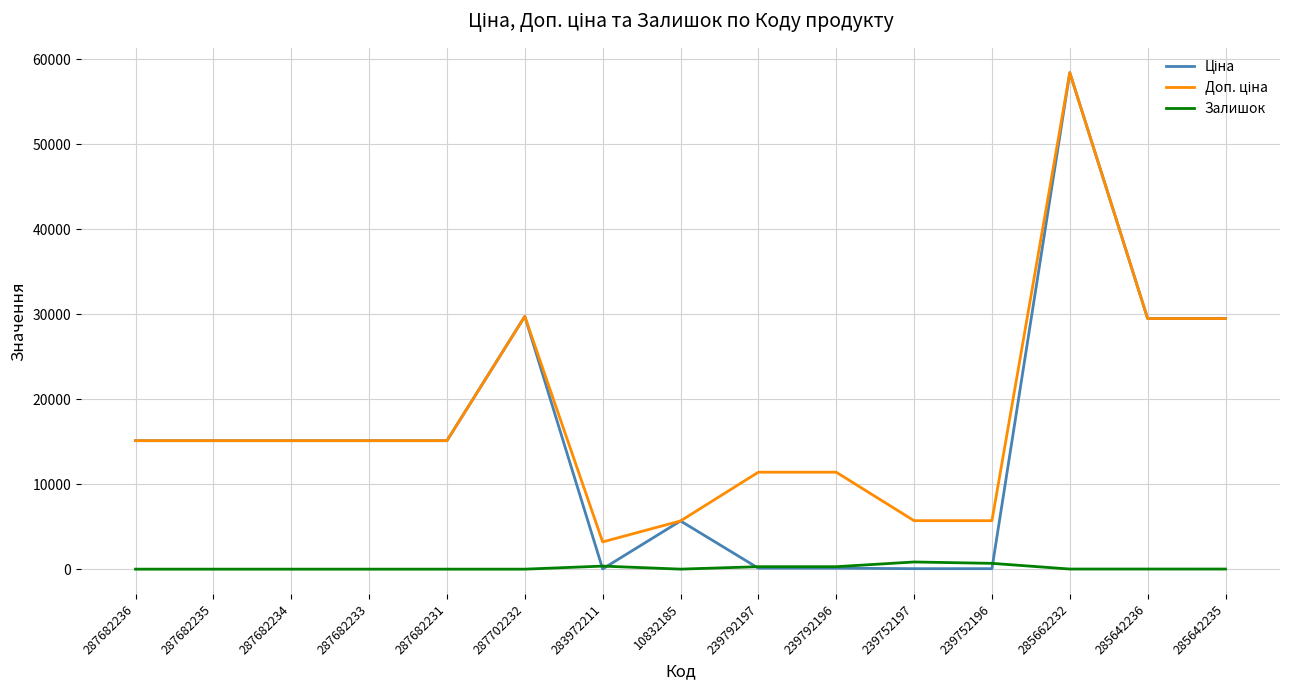

At which category is the sum across all series the highest?

285662232